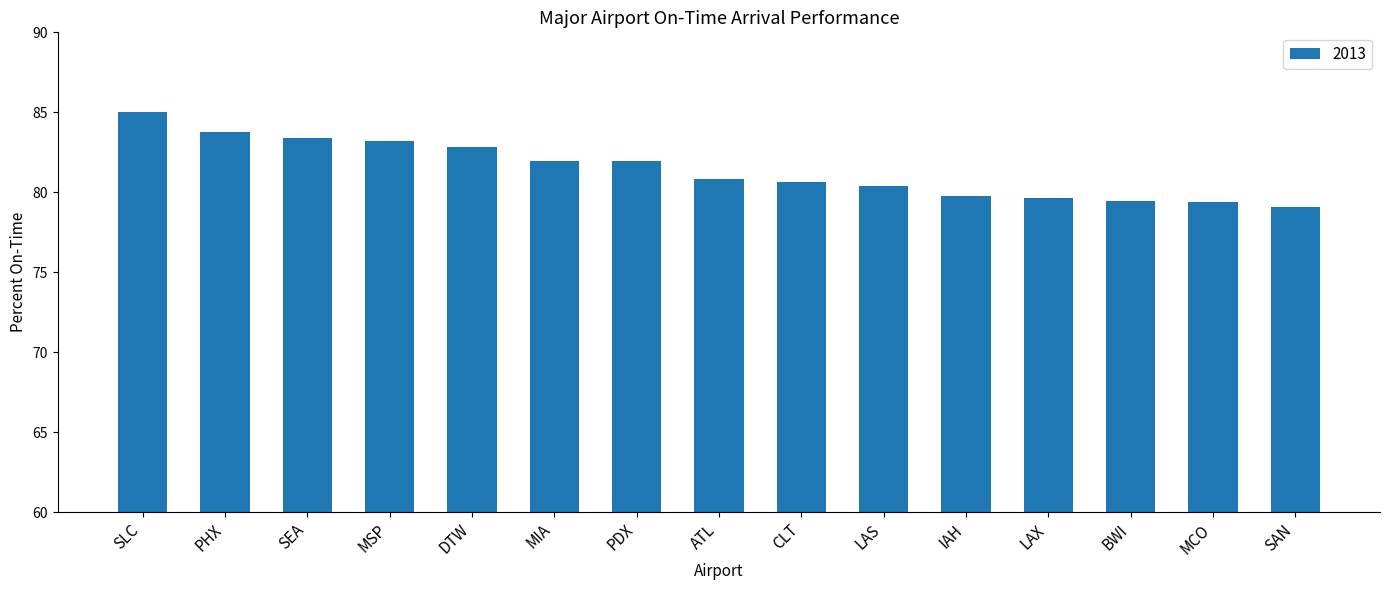

How many categories are shown in the chart?

15